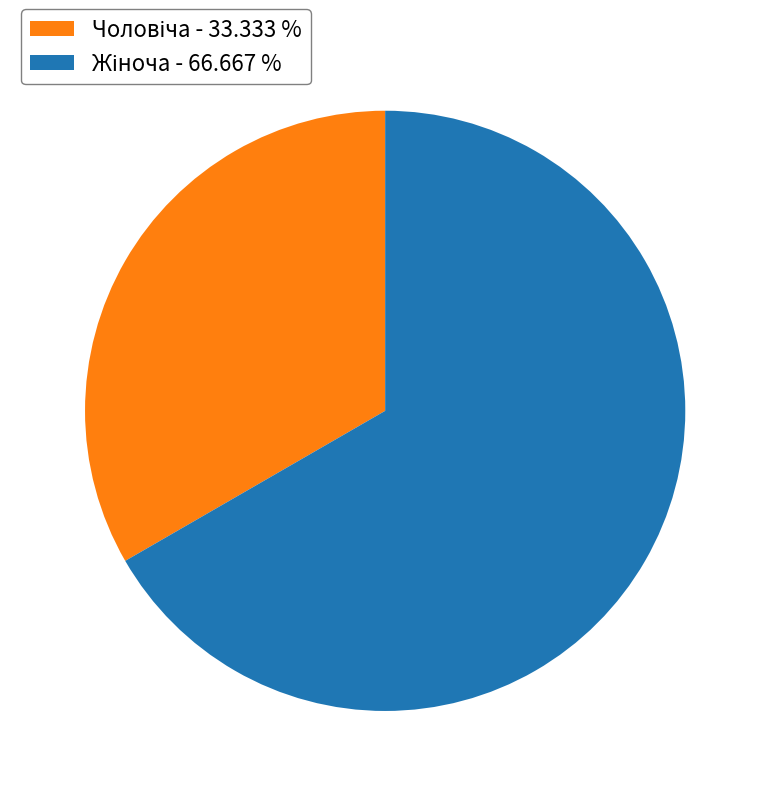

Is there a majority slice in this chart?

Yes